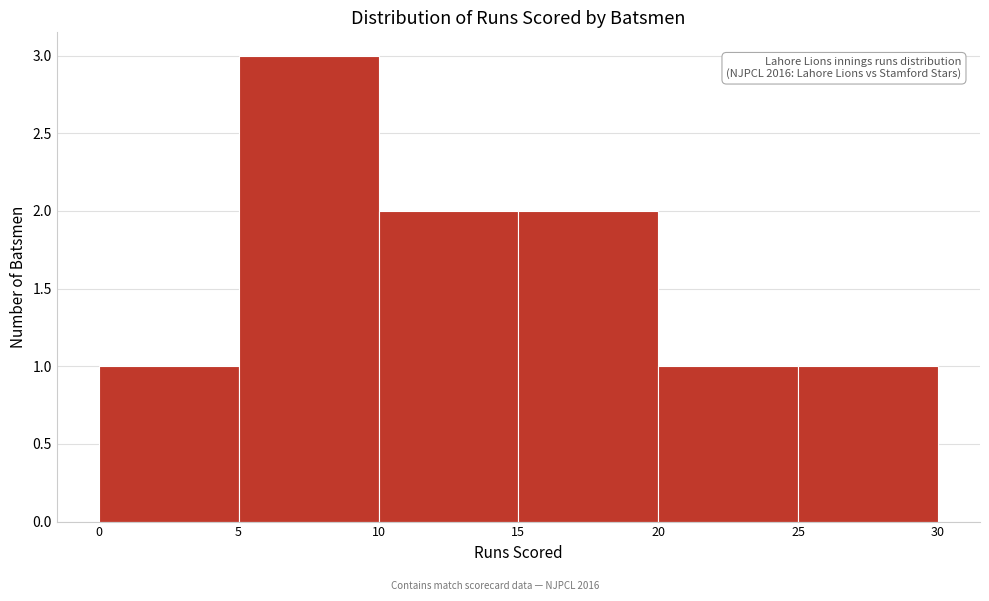

Which range on the x-axis has the tallest bar?

5 to 10